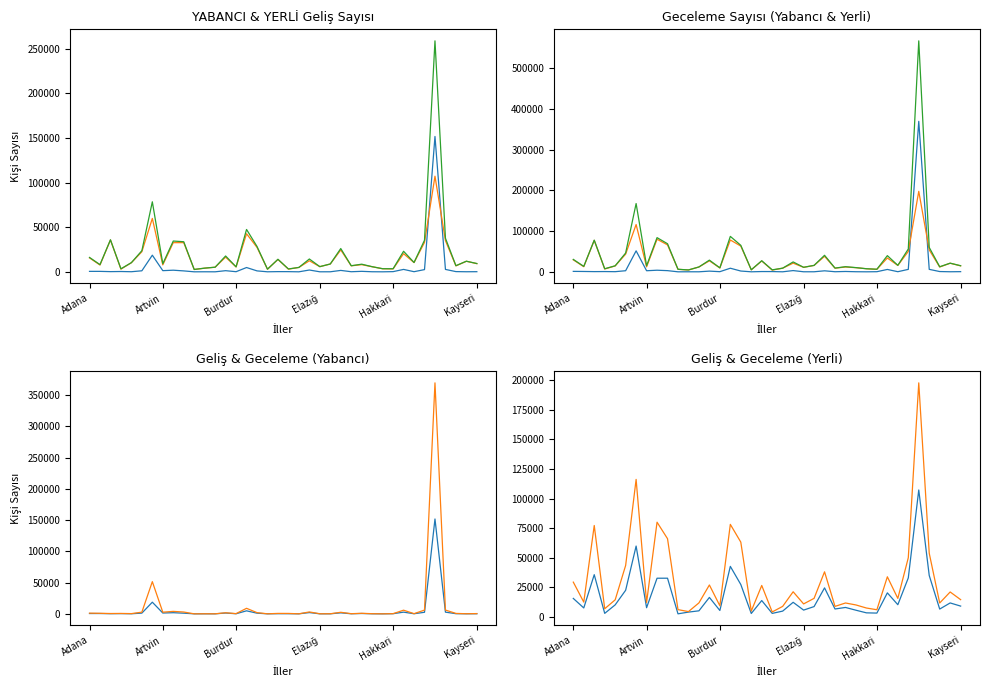

What position from the left is 32?

33